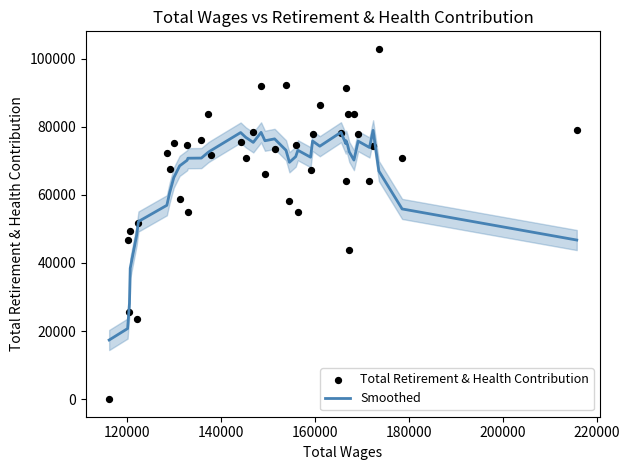

At how many categories does at least one series exceed 100285?

1